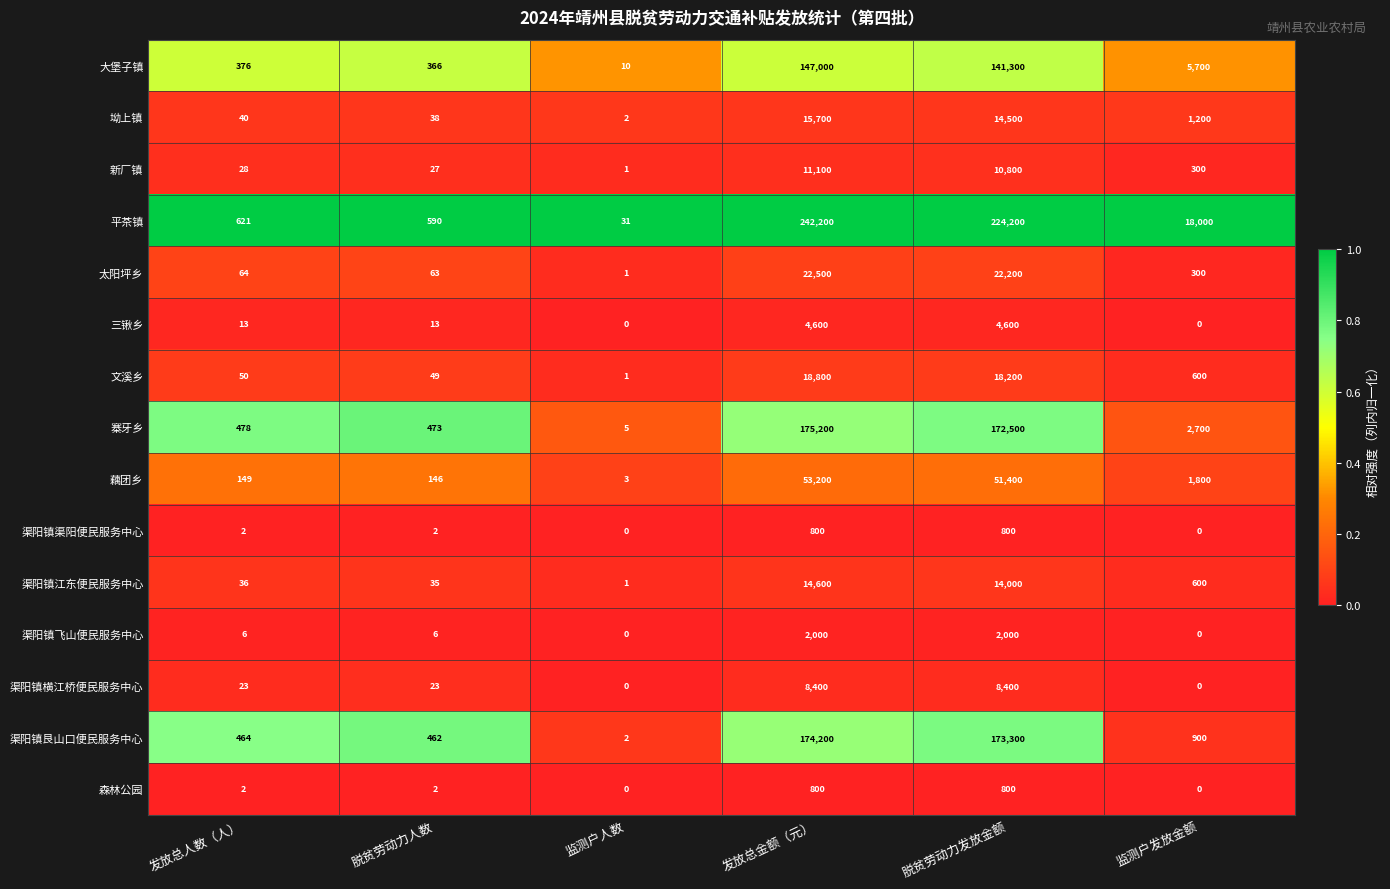

What is the approximate value of 大堡子镇 at 监测户发放金额, to the nearest 100?

5700